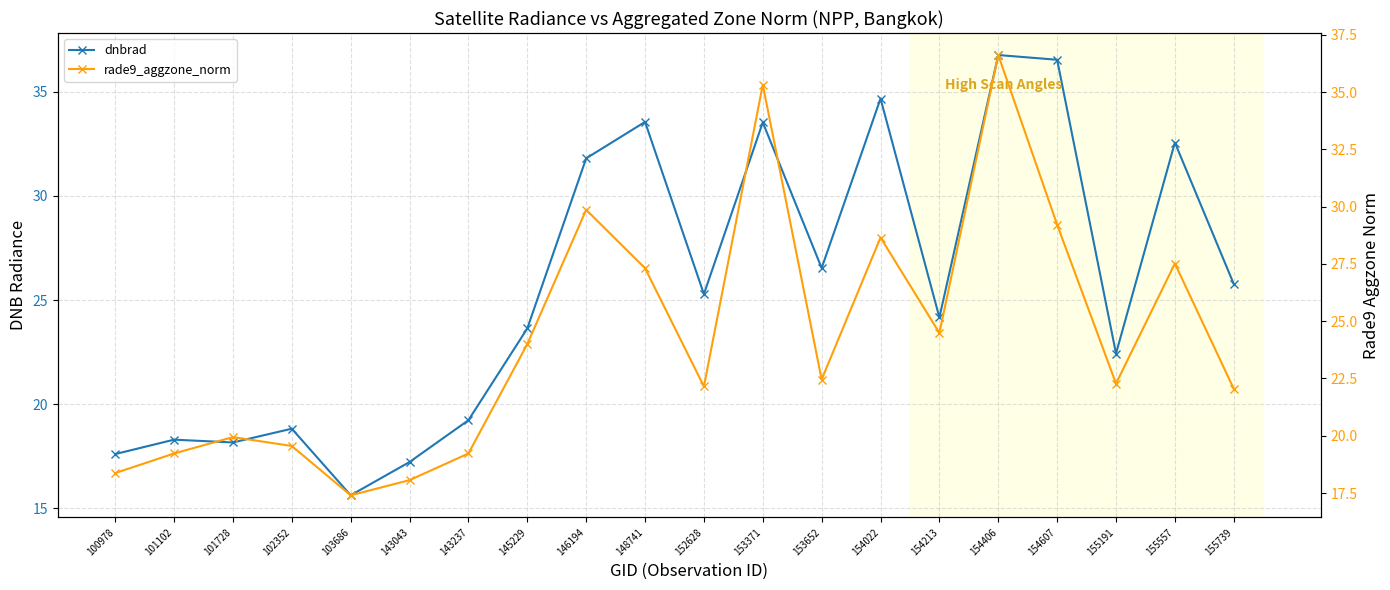

Reading right to left, extract all data points from this chart.

dnbrad: 25.8	32.6	22.4	36.5	36.8	24.2	34.7	26.5	33.5	25.3	33.6	31.8	23.6	19.2	17.2	15.6	18.8	18.2	18.3	17.6
rade9_aggzone_norm: 22.0	27.5	22.3	29.2	36.6	24.5	28.7	22.5	35.3	22.2	27.3	29.9	24.0	19.2	18.1	17.4	19.6	19.9	19.2	18.4